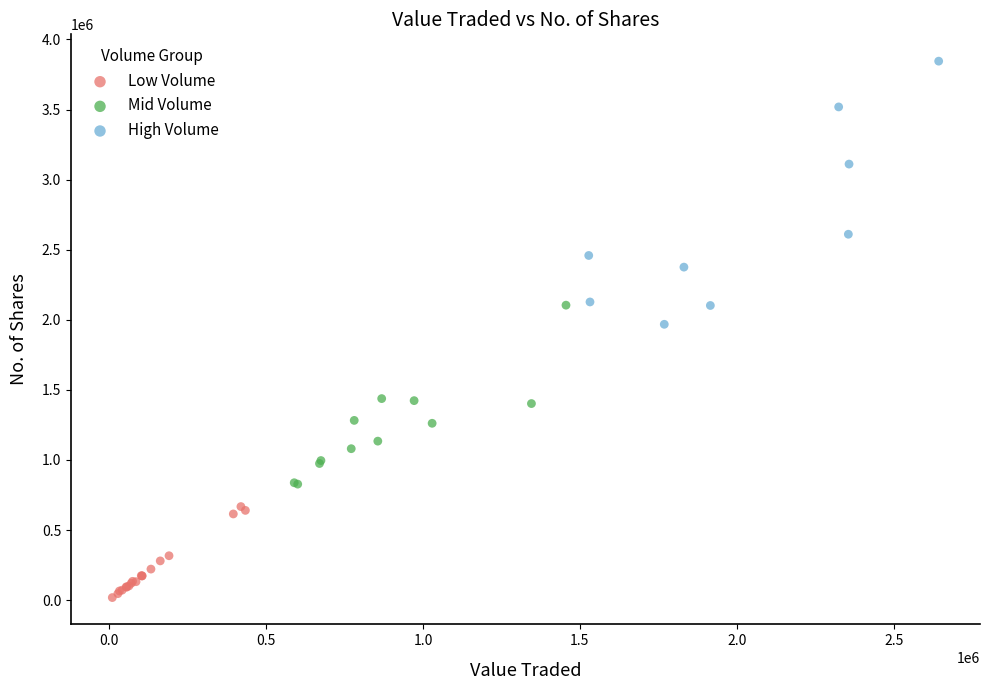

What are all the series names shown in the legend?

Low Volume, Mid Volume, High Volume